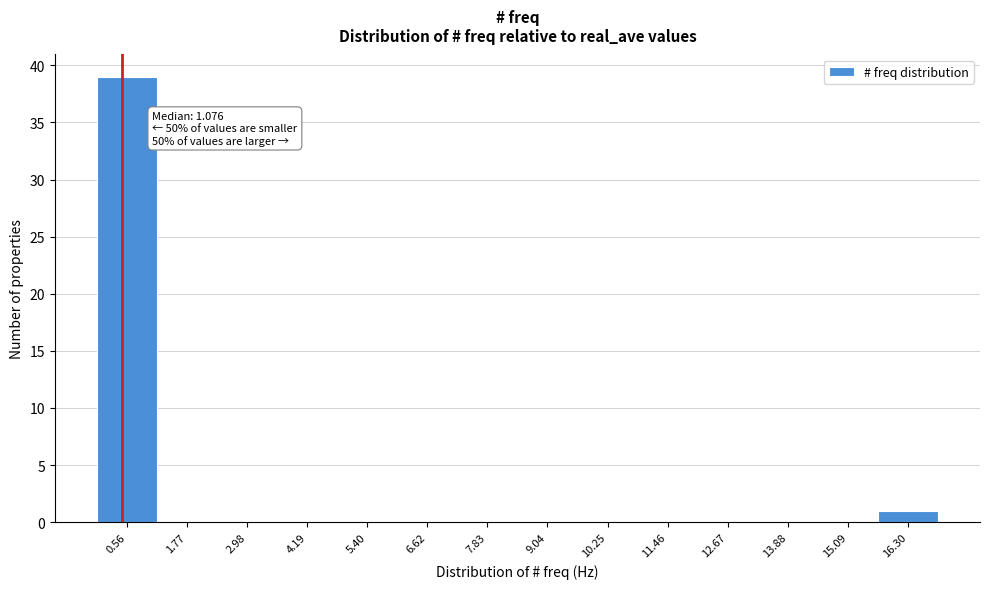

Reading left to right, extract all data points from this chart.

0.56=39	1.77=0	2.98=0	4.19=0	5.40=0	6.62=0	7.83=0	9.04=0	10.25=0	11.46=0	12.67=0	13.88=0	15.09=0	16.30=1